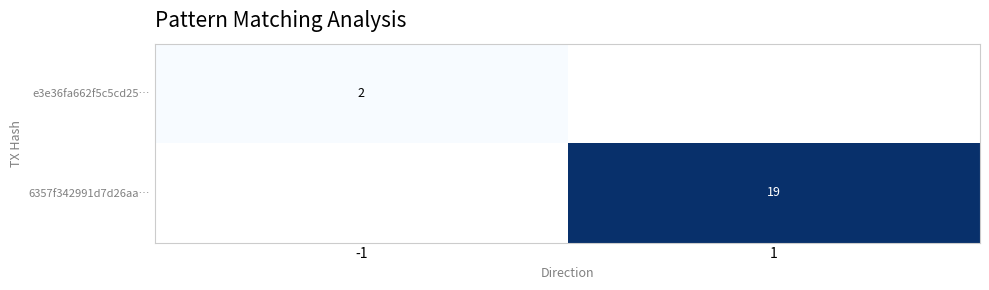

The value of 6357f342991d7d26aa… at 1 is 19. True or false?

True